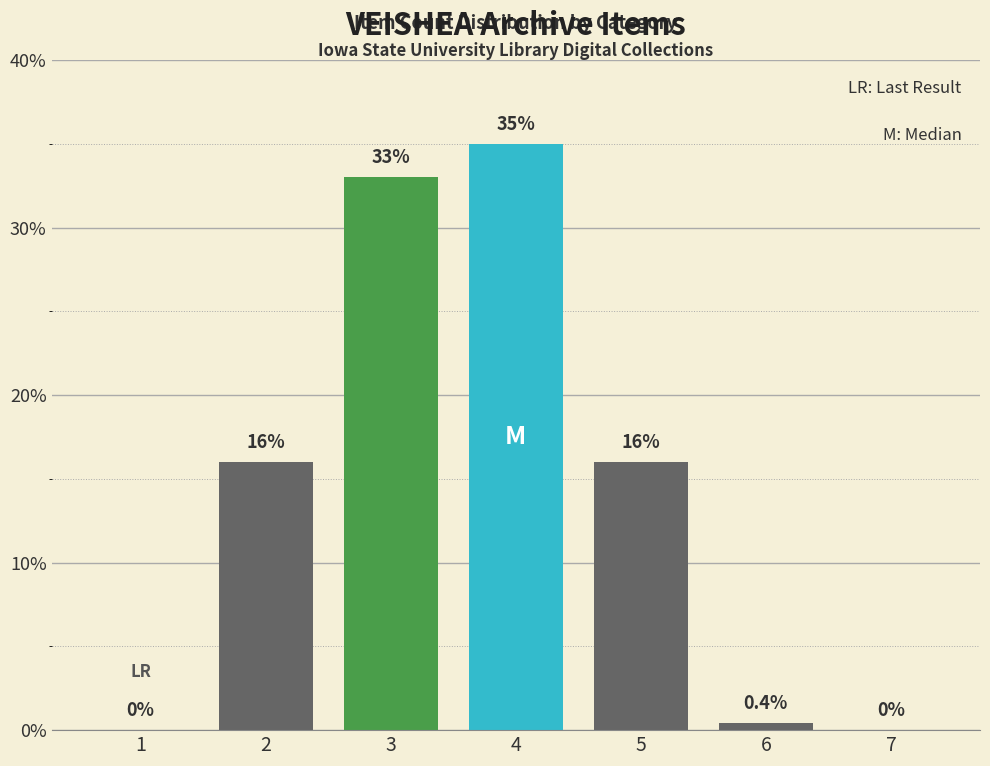

Between 3 and 2, which is larger?

3